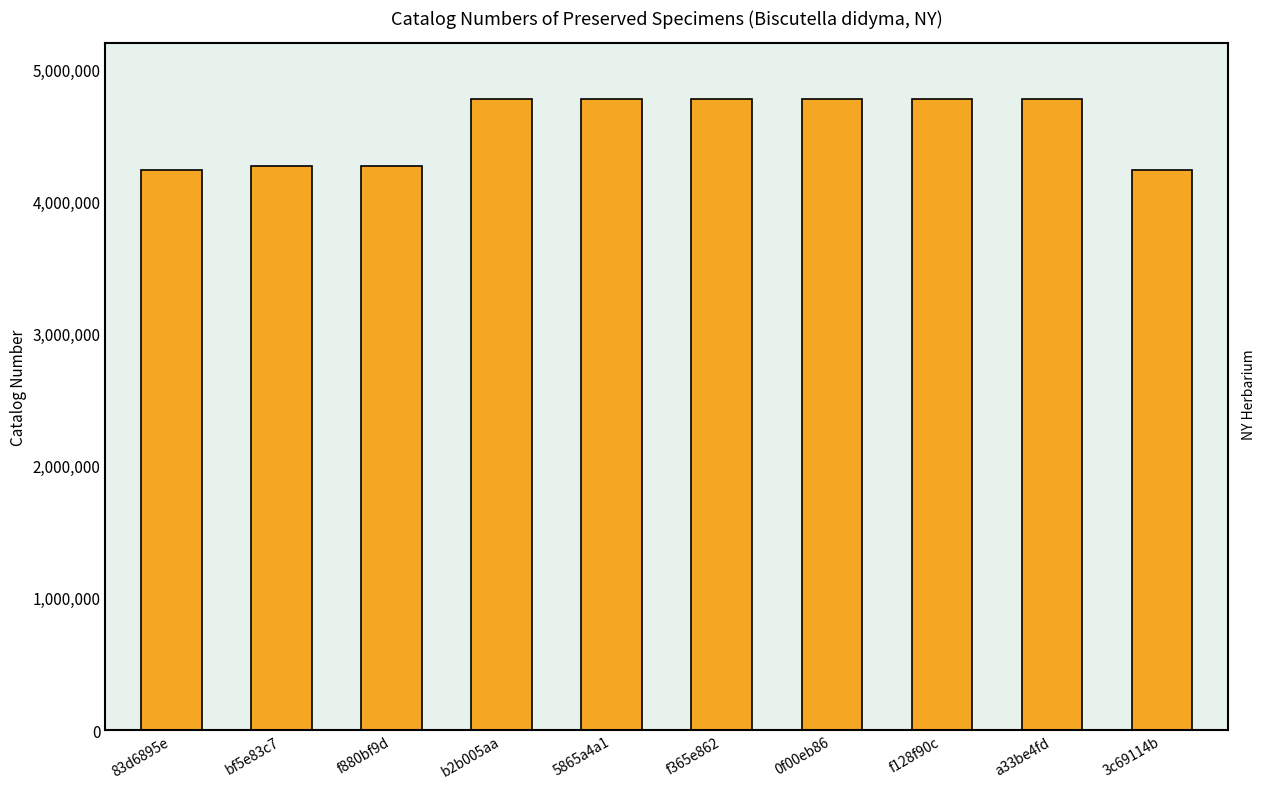

What is the change in value from a33be4fd to 3c69114b?

-533087